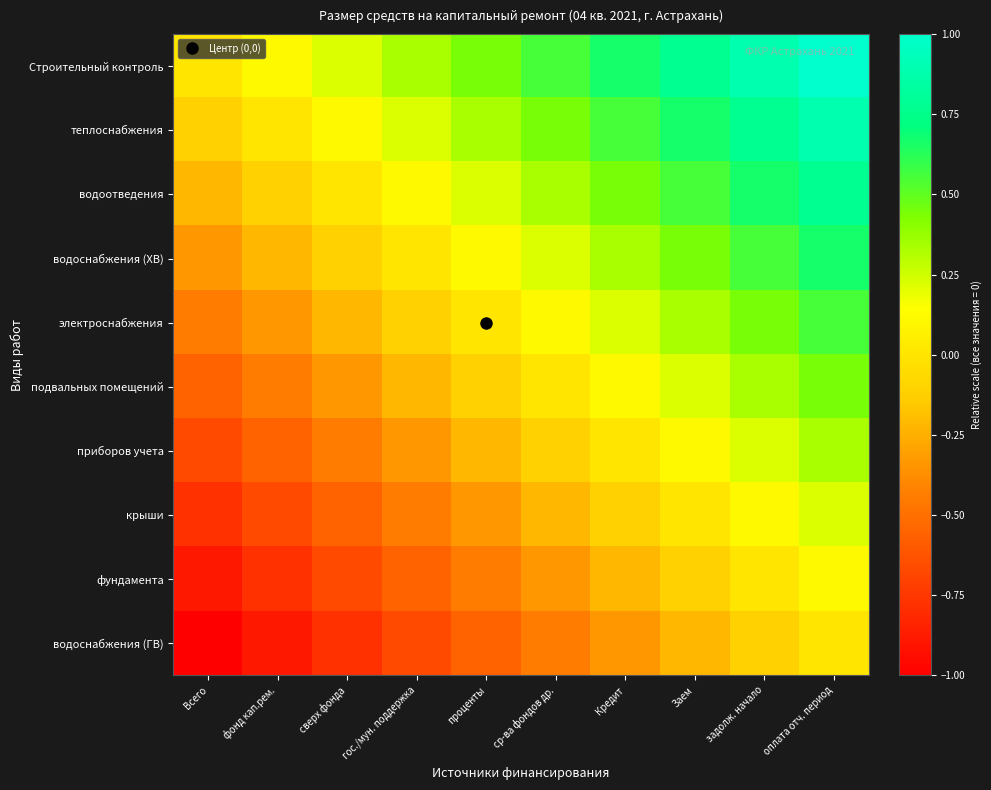

What is the total value across all series at Кредит?

1.7